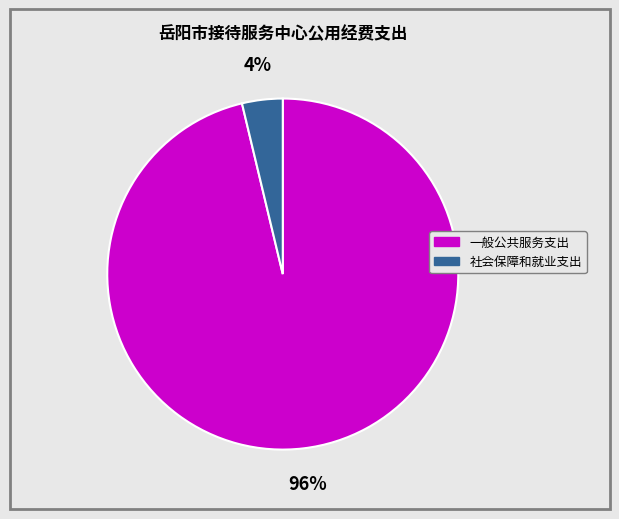

How many slices are in this pie chart?

2